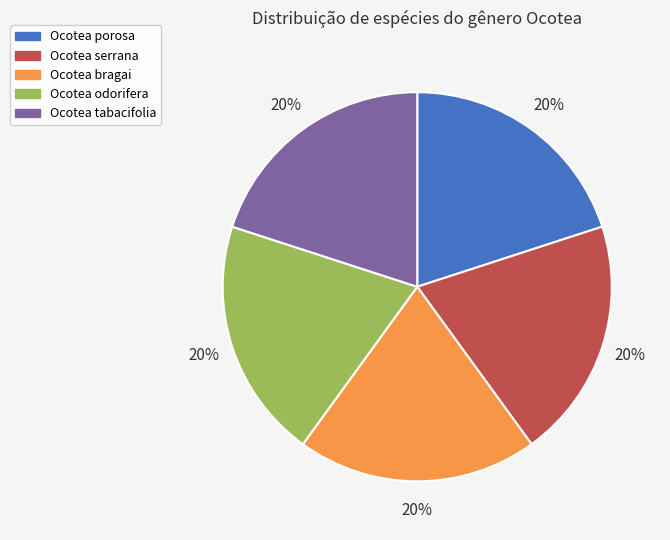

To the nearest percent, what percentage of the pie is Ocotea odorifera?

20%